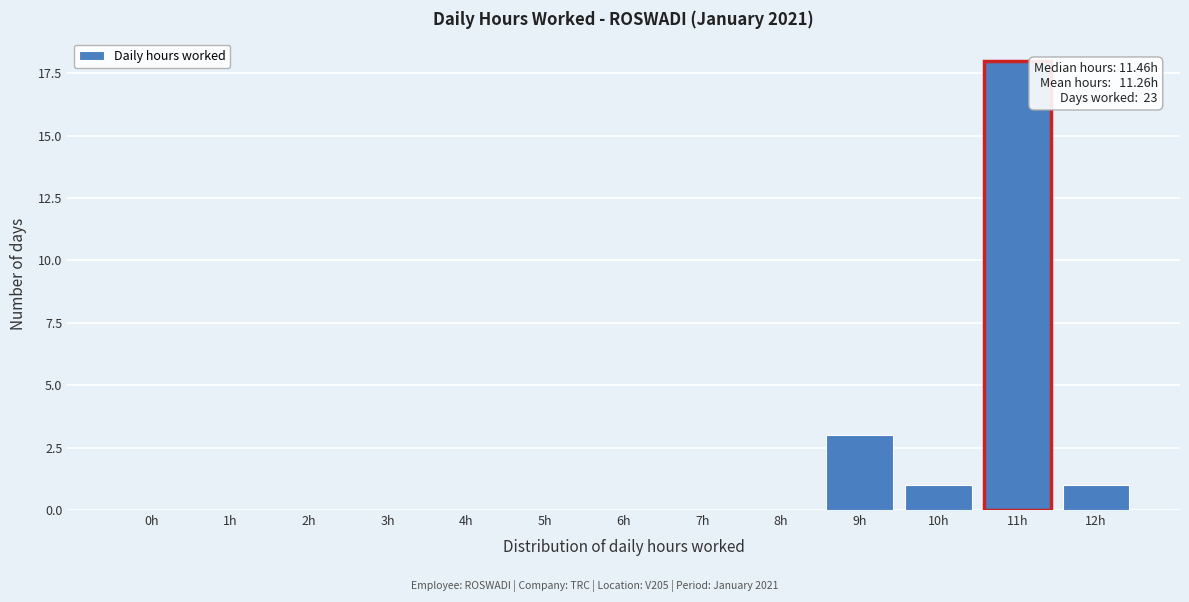

Reading left to right, transcribe all the data shown in this chart.

0h=0	1h=0	2h=0	3h=0	4h=0	5h=0	6h=0	7h=0	8h=0	9h=3	10h=1	11h=18	12h=1